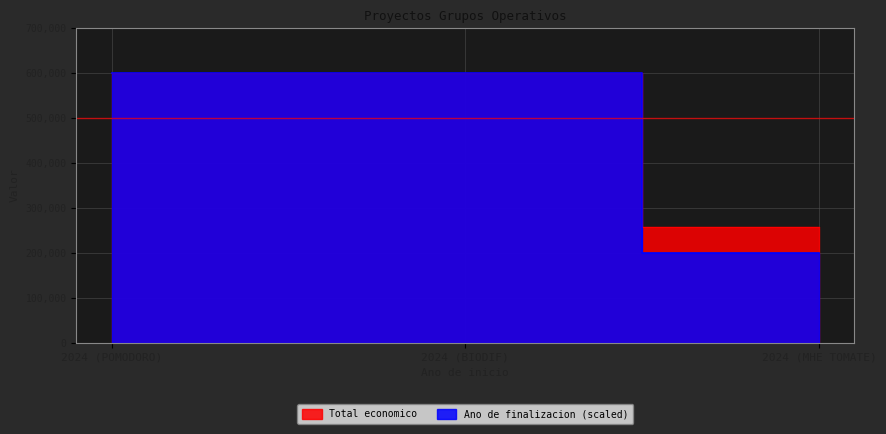

What is the minimum value shown in the chart?

200000